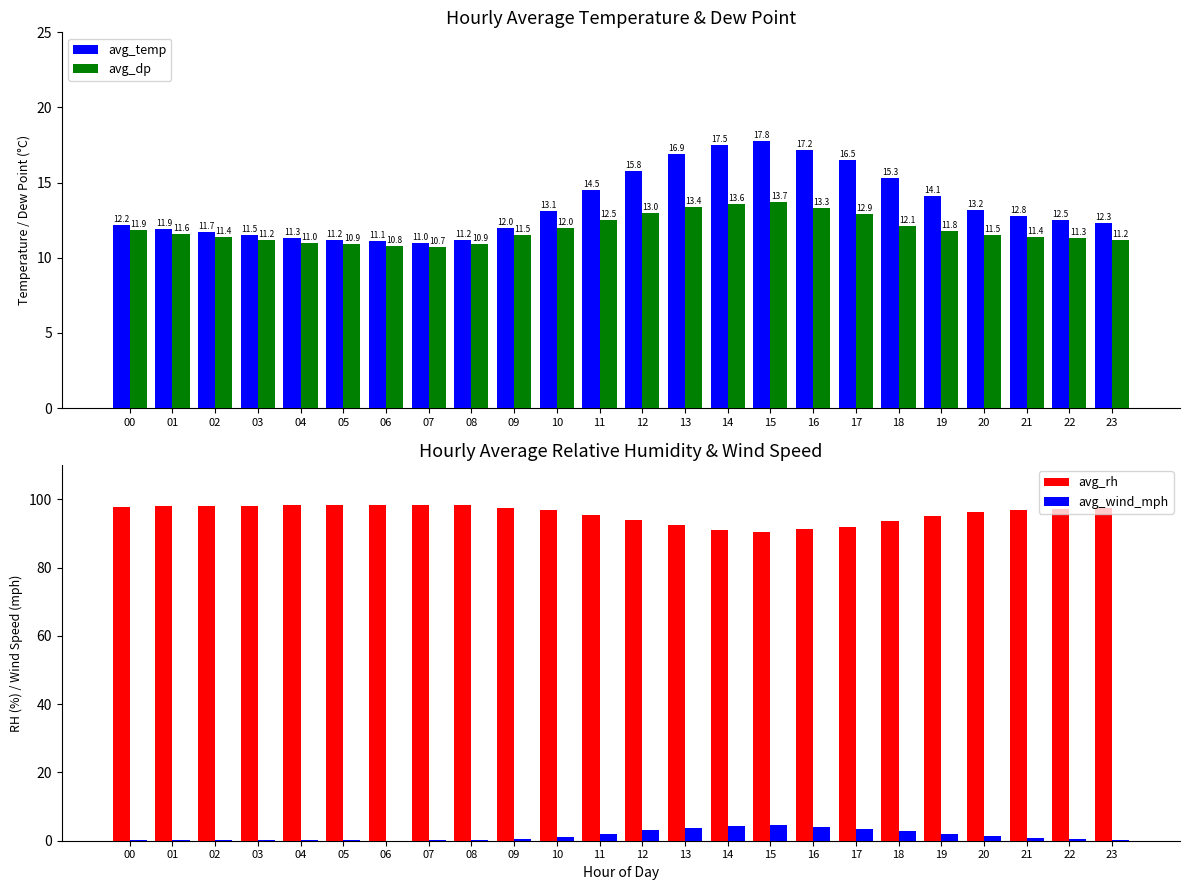

Rank the series at 16 from lowest to highest value.

avg_wind_mph, avg_dp, avg_temp, avg_rh